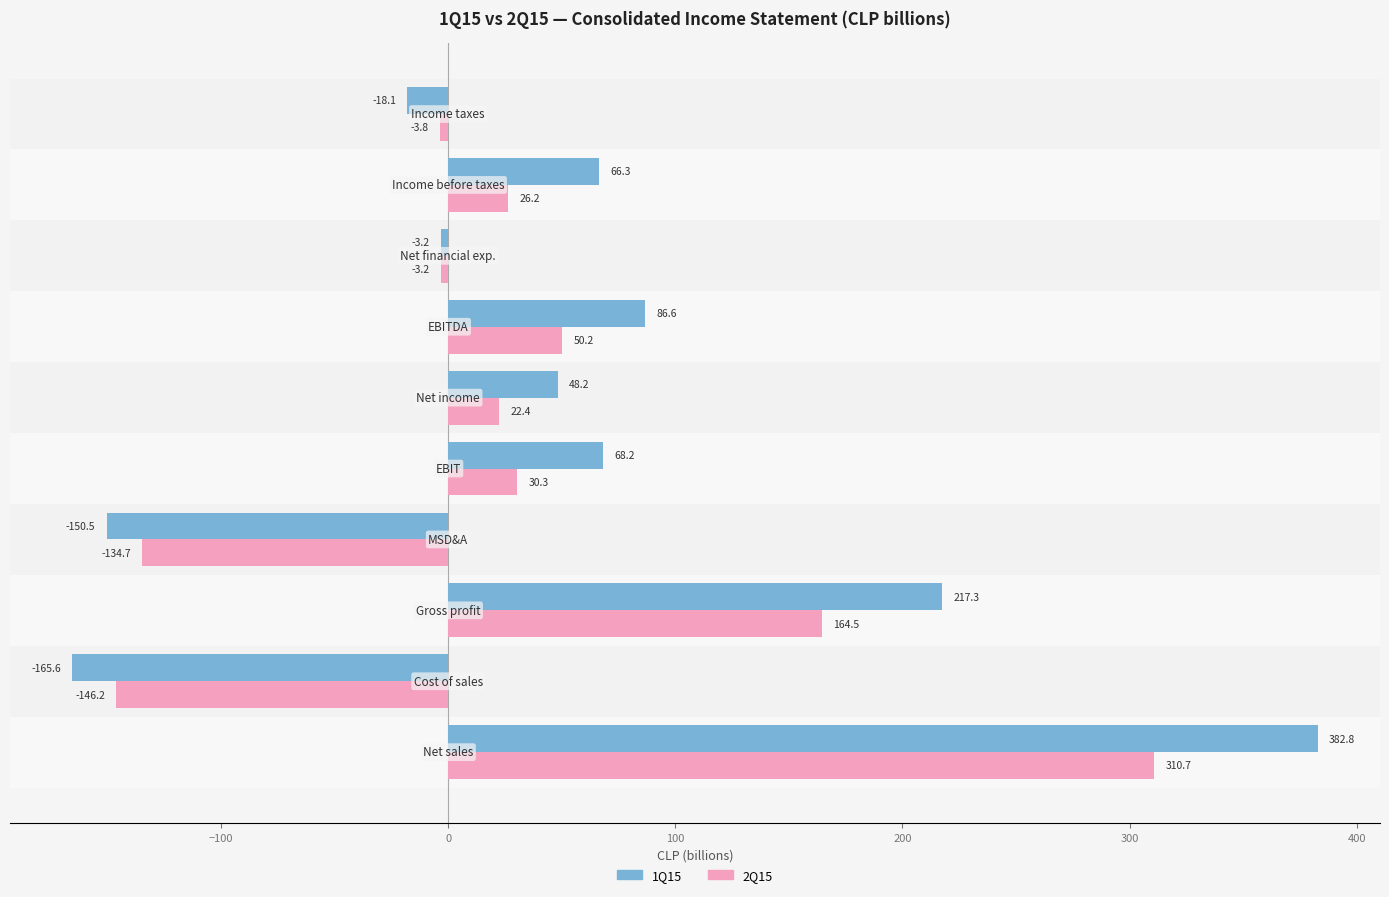

What is the difference between the maximum and minimum values in the 1Q15 series?

548.4